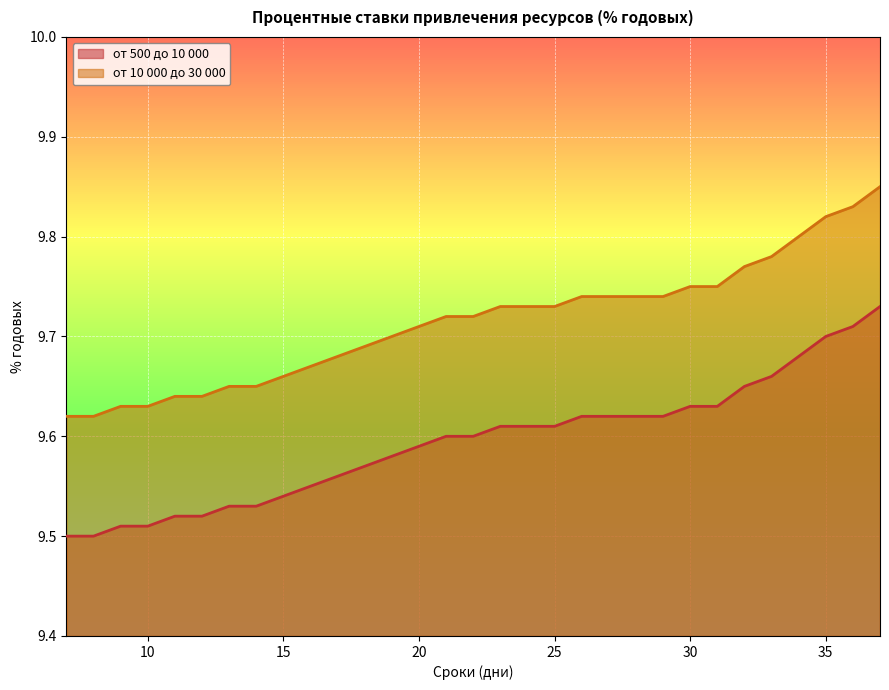

List the series in order of their peak value, highest first.

от 10 000 до 30 000, от 500 до 10 000